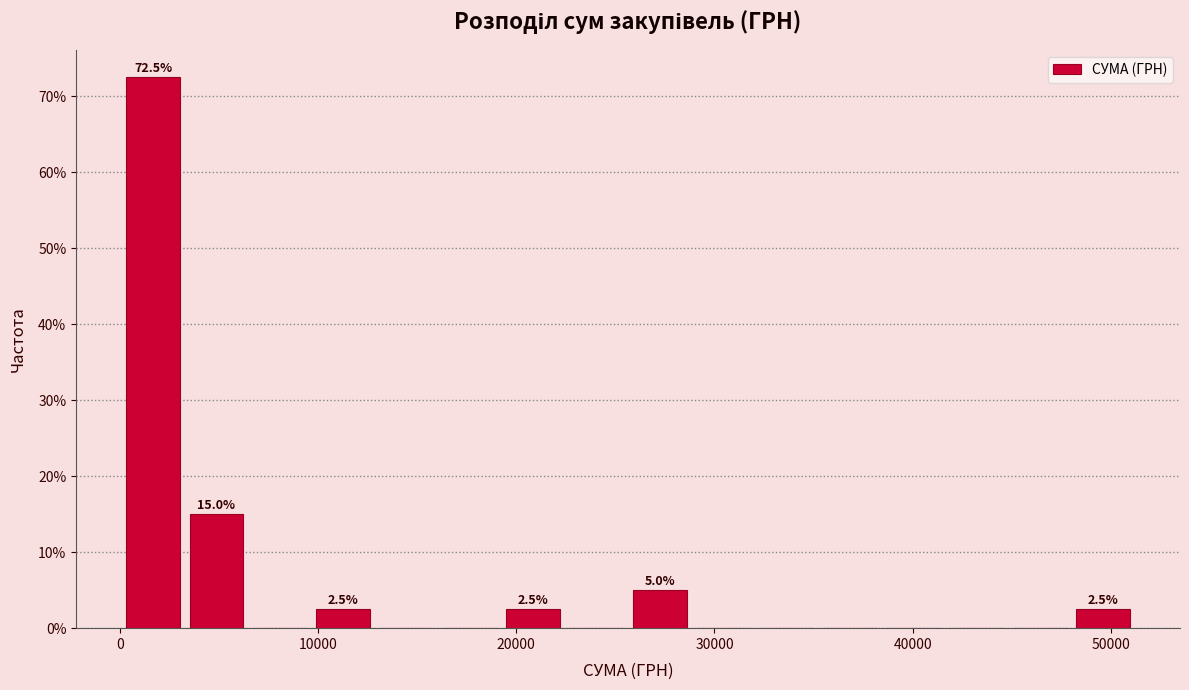

Around what value on the x-axis is the tallest bar? Give the approximate position of its centre, as read against the axis.

2000